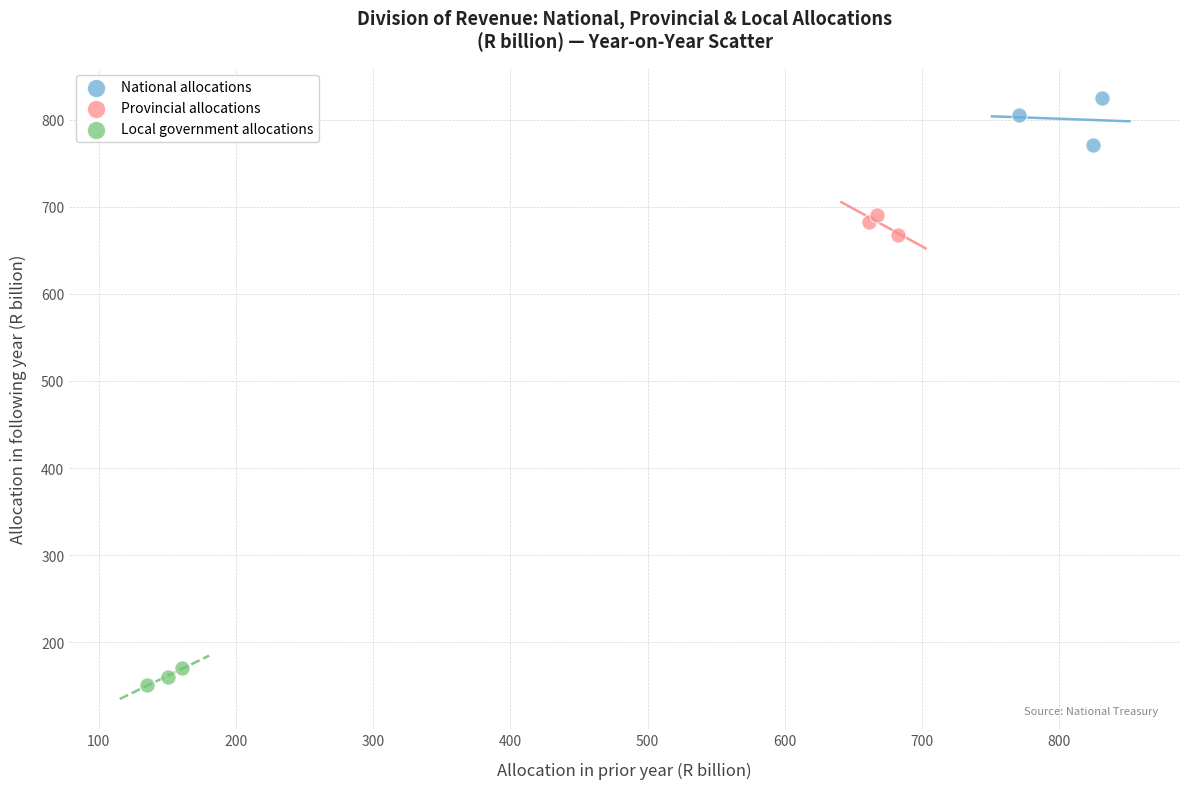

Which series reaches the maximum Y coordinate?

National allocations